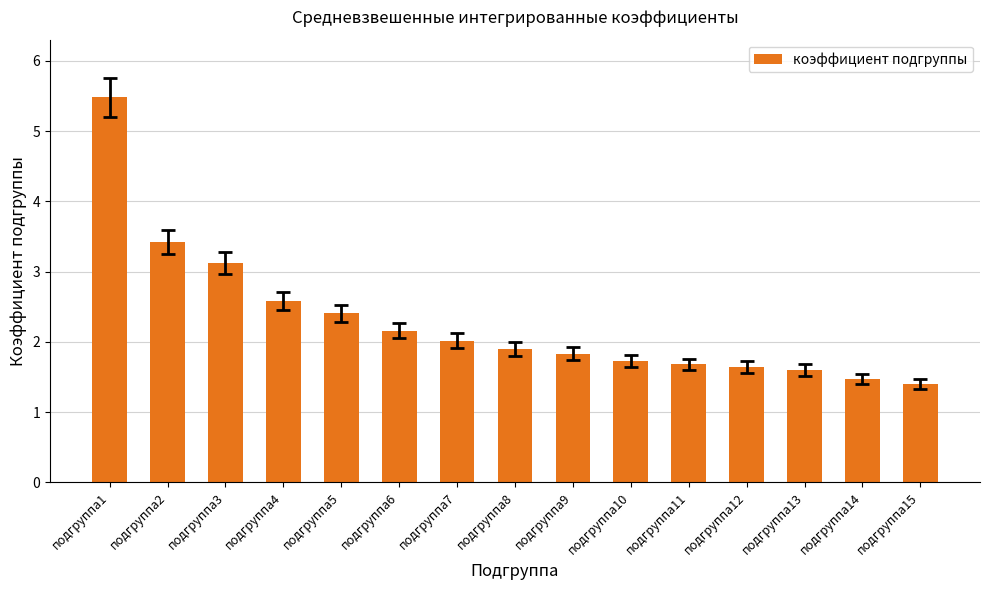

Reading left to right, transcribe all the data shown in this chart.

5.5	3.4	3.1	2.6	2.4	2.2	2.0	1.9	1.8	1.7	1.7	1.6	1.6	1.5	1.4